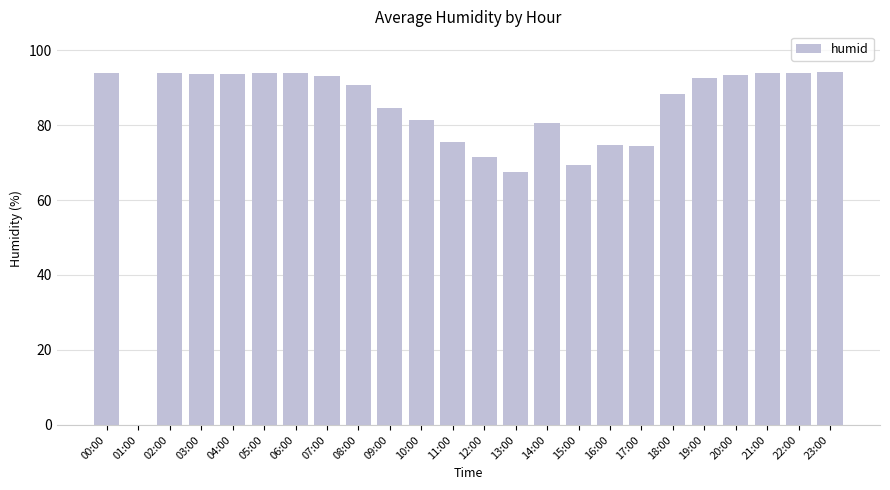

What is the change in value from 05:00 to 10:00?

-12.6